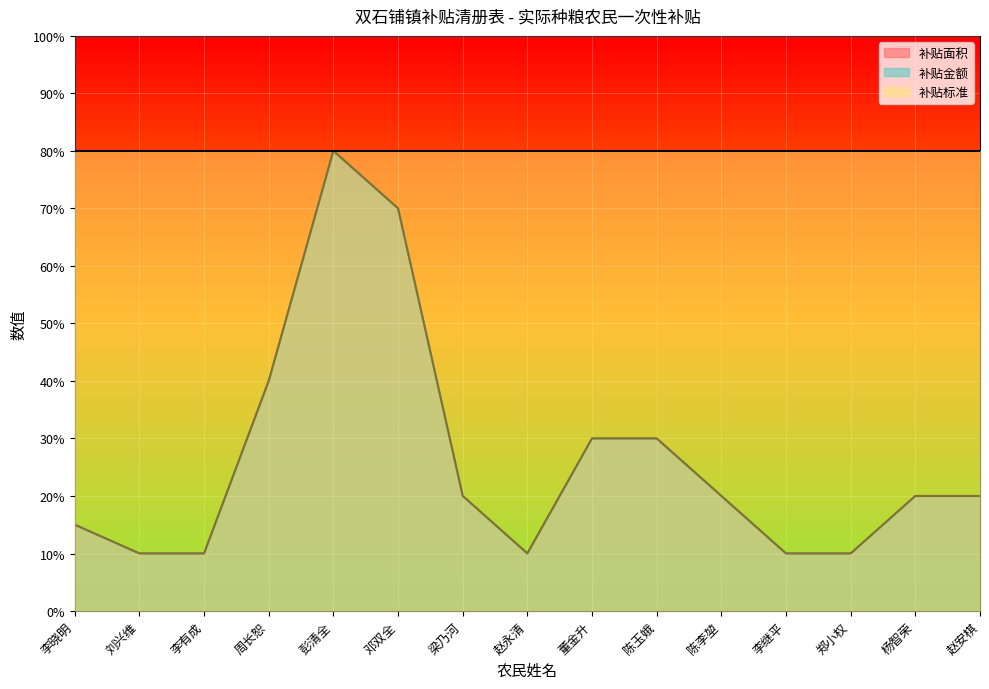

Reading right to left, list all the values displayed in this chart.

补贴面积: 赵安棋=20.0	杨智荣=20.0	郑小权=10.0	李继平=10.0	陈李堃=20.0	陈玉娥=30.0	董金升=30.0	赵永清=10.0	梁乃河=20.0	邓双全=70.0	彭清全=80.0	周长恕=40.0	李有成=10.0	刘兴维=10.0	李晓明=15.0
补贴金额: 赵安棋=20.0	杨智荣=20.0	郑小权=10.0	李继平=10.0	陈李堃=20.0	陈玉娥=30.0	董金升=30.0	赵永清=10.0	梁乃河=20.0	邓双全=70.0	彭清全=80.0	周长恕=40.0	李有成=10.0	刘兴维=10.0	李晓明=15.0